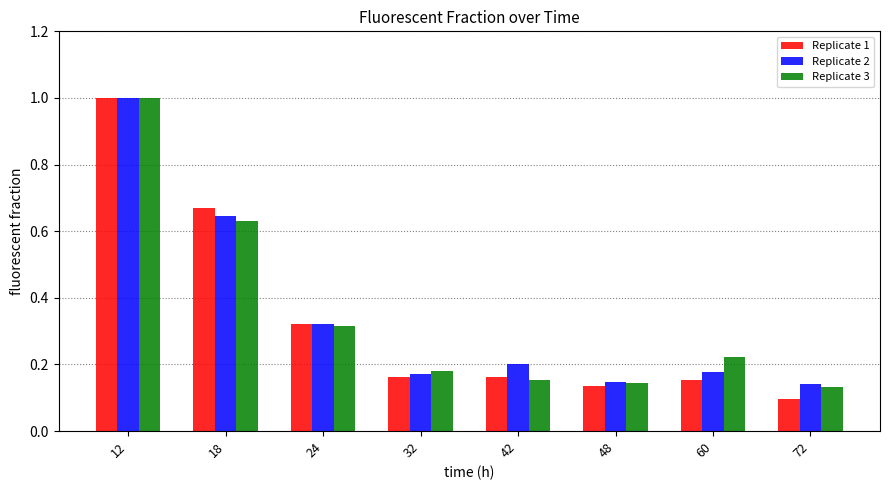

Which category has the lowest value across all series?

72